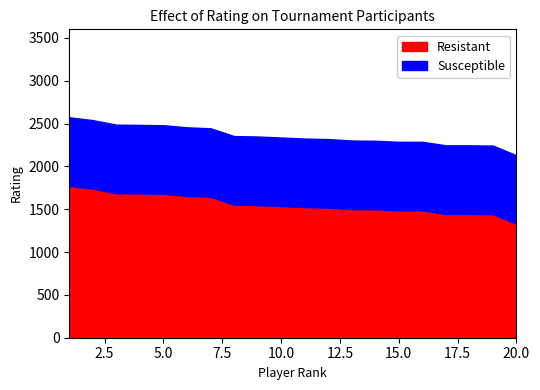

Which series has the largest total across all categories?

Resistant